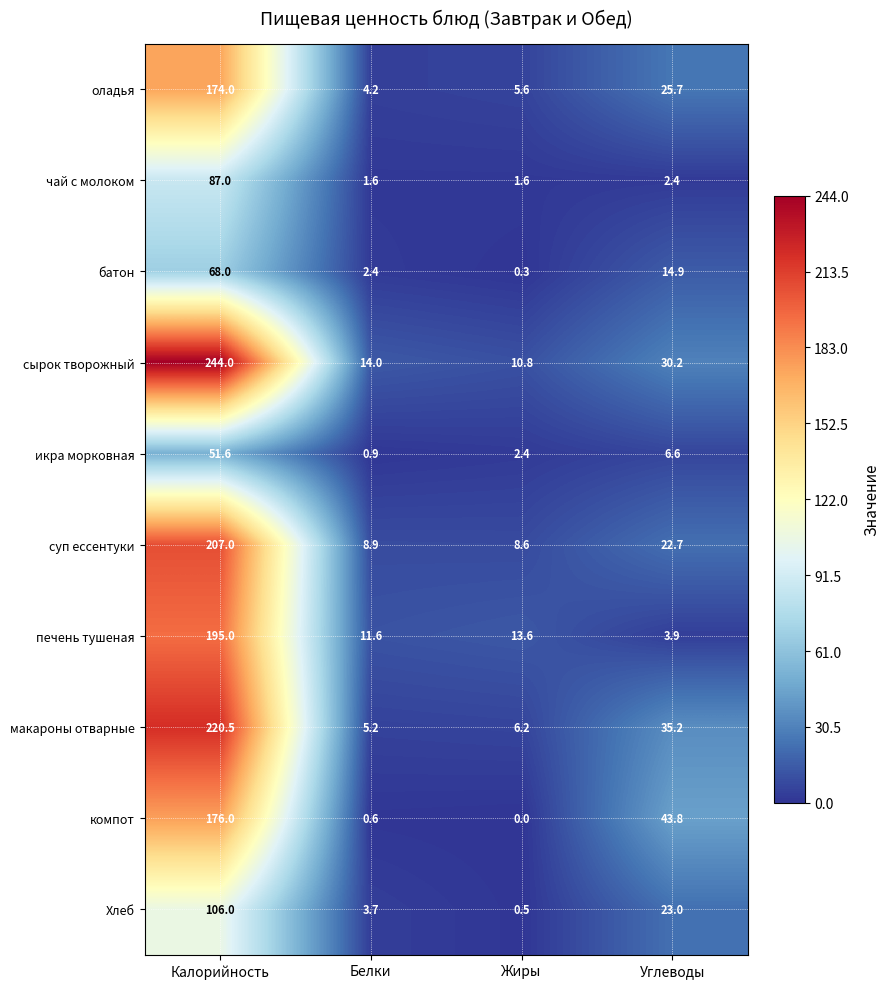

What is the difference between the highest and lowest values at Калорийность?

192.4